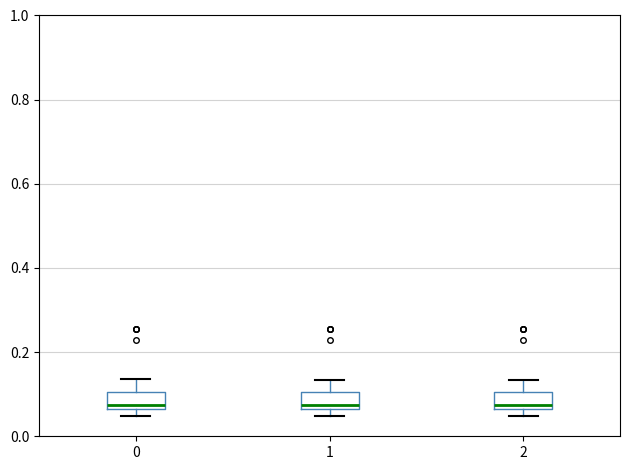

Reading left to right, read every box against the y-axis: the position of its median line, the range the box covers, and the ends of its whiskers. The values are not printed on the chart, so give them approximately, as read against the axis.

0: median 0.08, box 0.06 to 0.10, whiskers 0.04 to 0.14
1: median 0.08, box 0.06 to 0.10, whiskers 0.04 to 0.14
2: median 0.08, box 0.06 to 0.10, whiskers 0.04 to 0.14